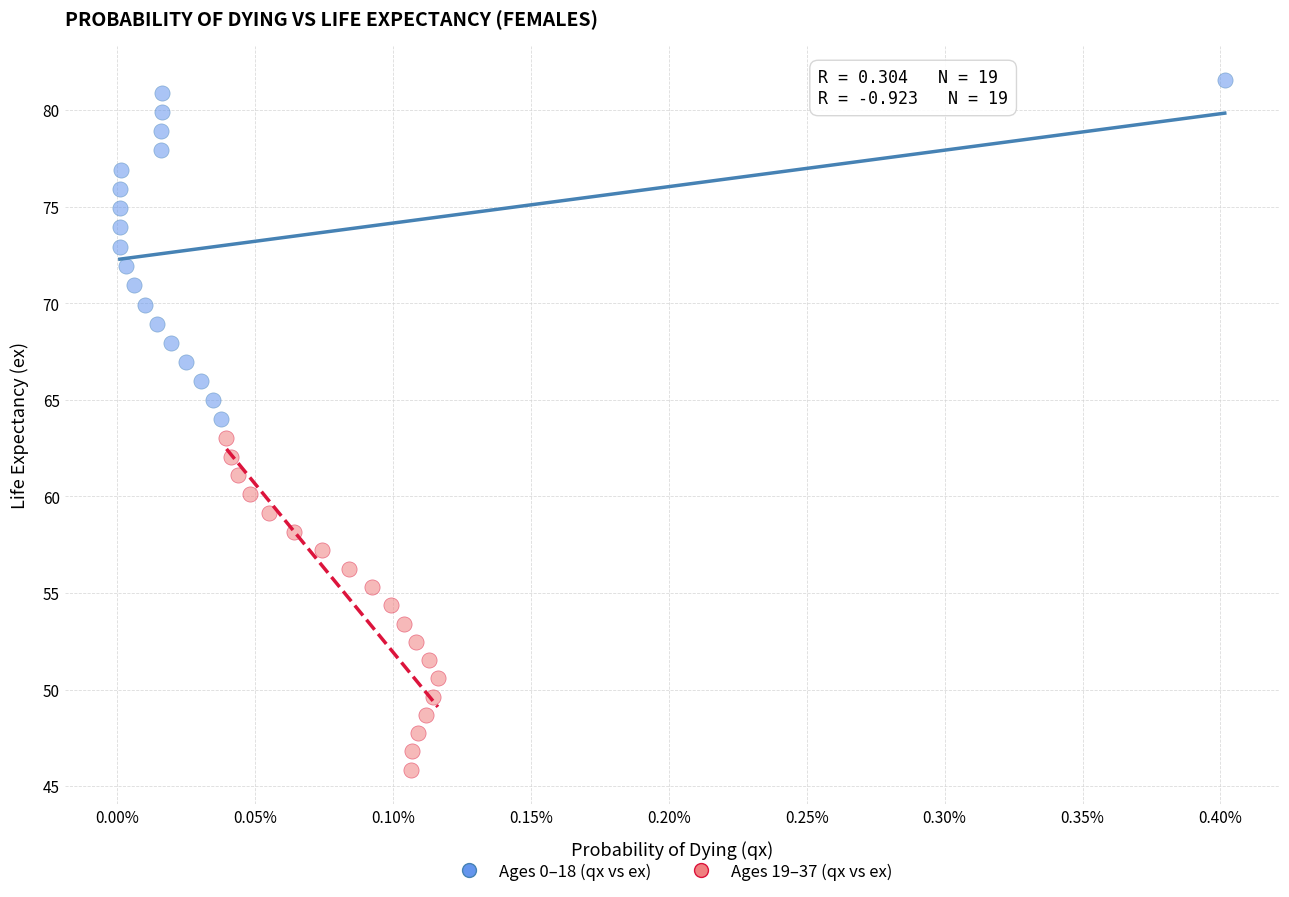

Which series reaches the maximum Y coordinate?

Ages 0–18 (qx vs ex)